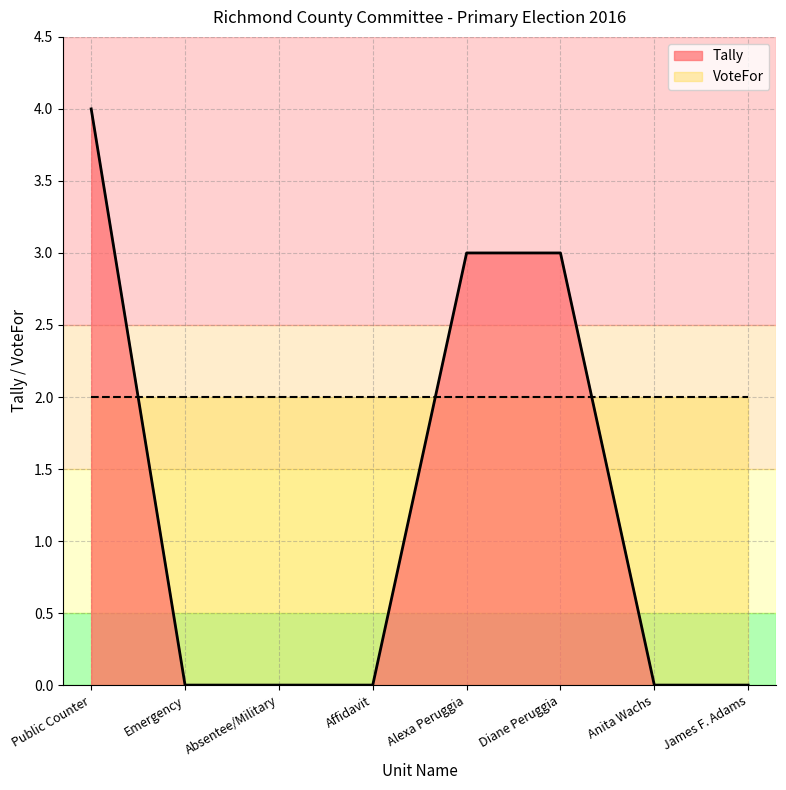

Reading left to right, what are all the values shown in this chart?

Public Counter=4	Emergency=0	Absentee/Military=0	Affidavit=0	Alexa Peruggia=3	Diane Peruggia=3	Anita Wachs=0	James F. Adams=0